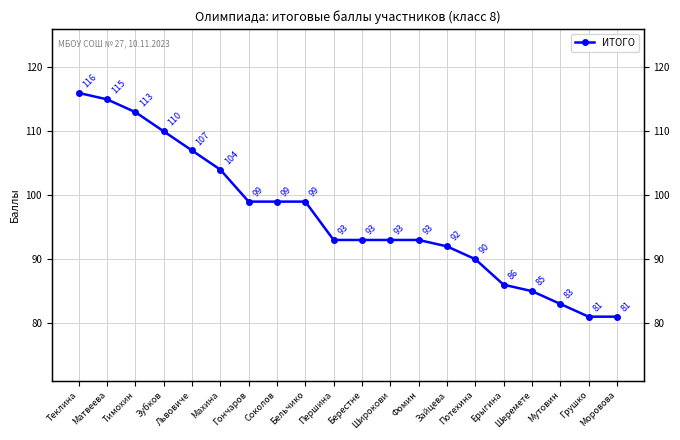

Reading left to right, transcribe all the data shown in this chart.

Теклина=116	Матвеева=115	Тимохин=113	Зубков=110	Львовиче=107	Махина=104	Гончаров=99	Соколов=99	Бельчико=99	Першина=93	Берестне=93	Широкови=93	Фомин=93	Зайцева=92	Потехина=90	Ерыгина=86	Шеремете=85	Мутовин=83	Грушко=81	Моровова=81